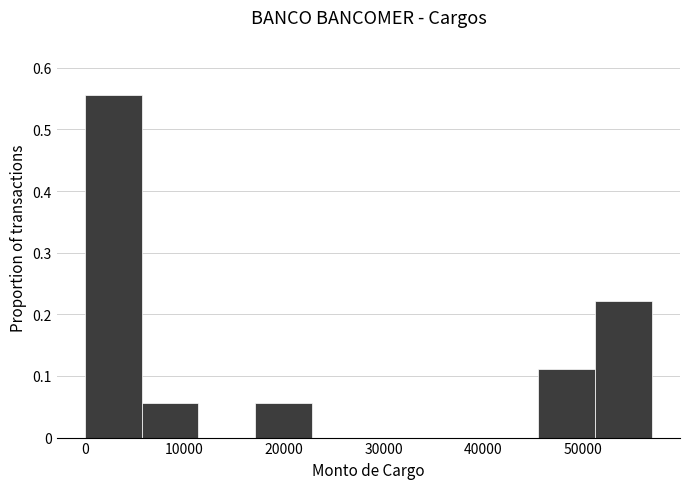

Reading left to right, list every bar in this chart as the range it spans on the x-axis followed by its height. Neither the bar edges nor the heights are printed on the chart, so give them approximately, as read against the axes.

0 to 6000: 0.56
6000 to 11000: 0.06
11000 to 17000: 0
17000 to 23000: 0.06
23000 to 28000: 0
28000 to 34000: 0
34000 to 40000: 0
40000 to 45000: 0
45000 to 51000: 0.11
51000 to 57000: 0.22